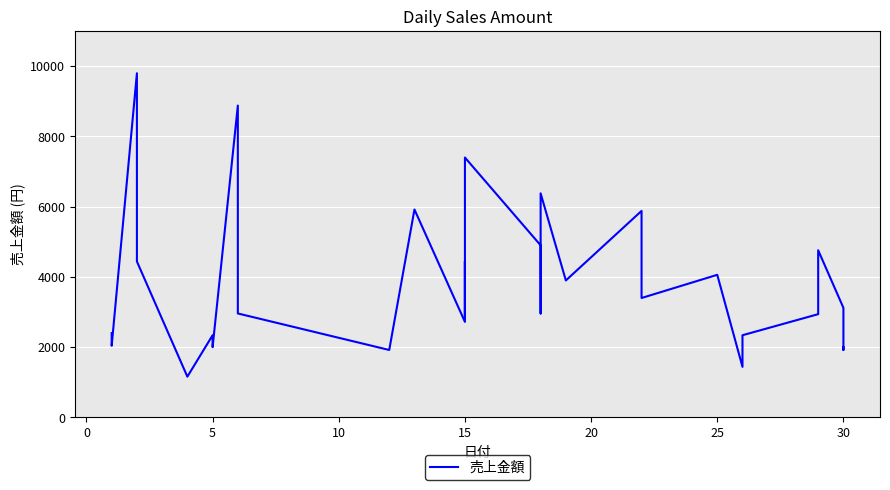

The value at 30 is 14292. True or false?

False